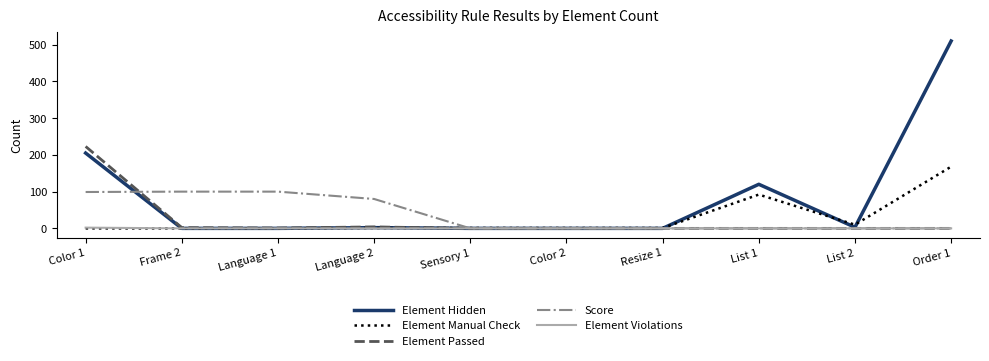

Is the value of Element Hidden at Order 1 greater than the value of Element Passed at Color 2?

Yes